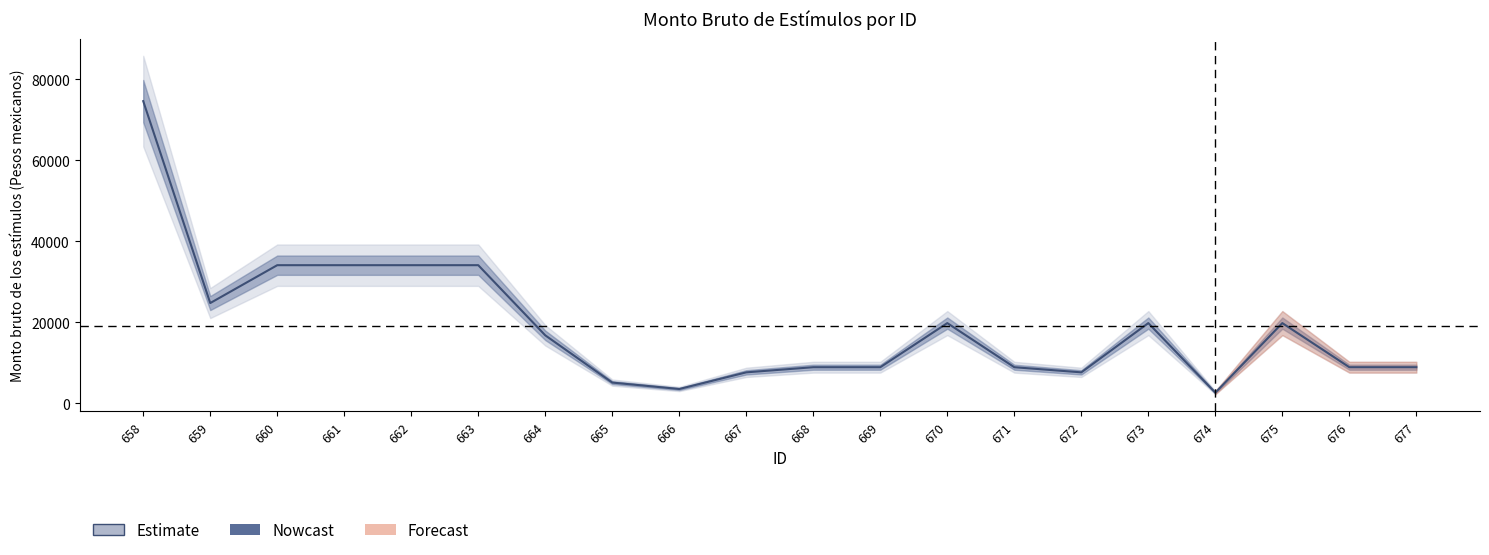

What is the maximum value shown in the chart?

74603.9